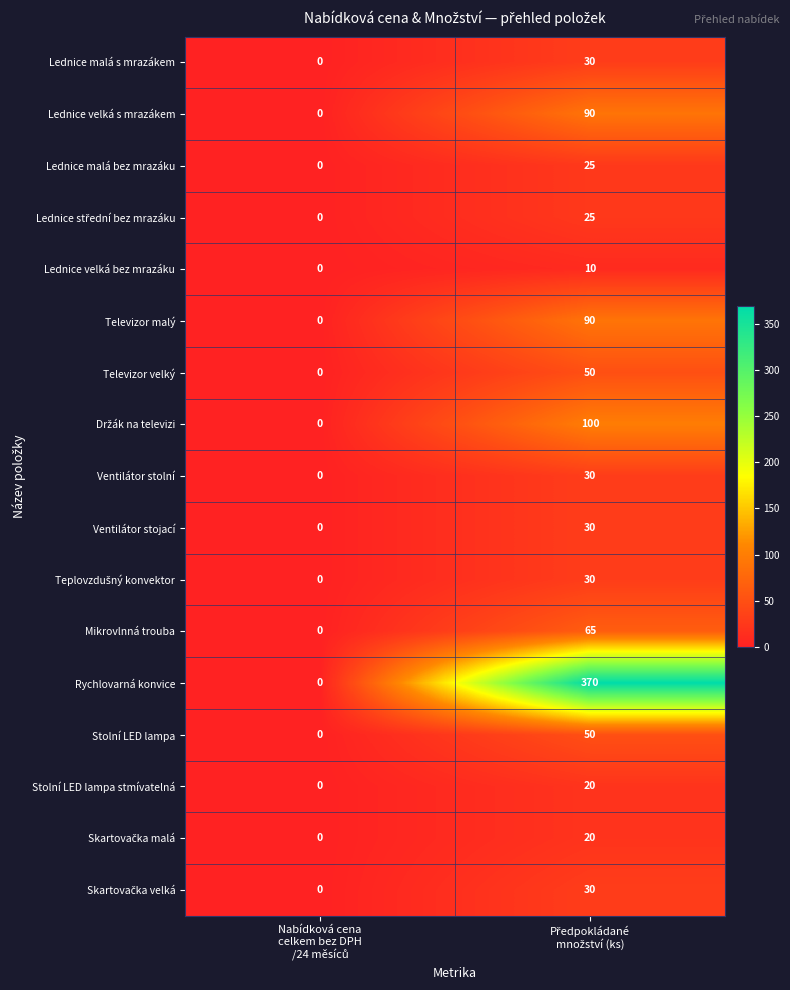

Which series has the widest spread of values?

Rychlovarná konvice